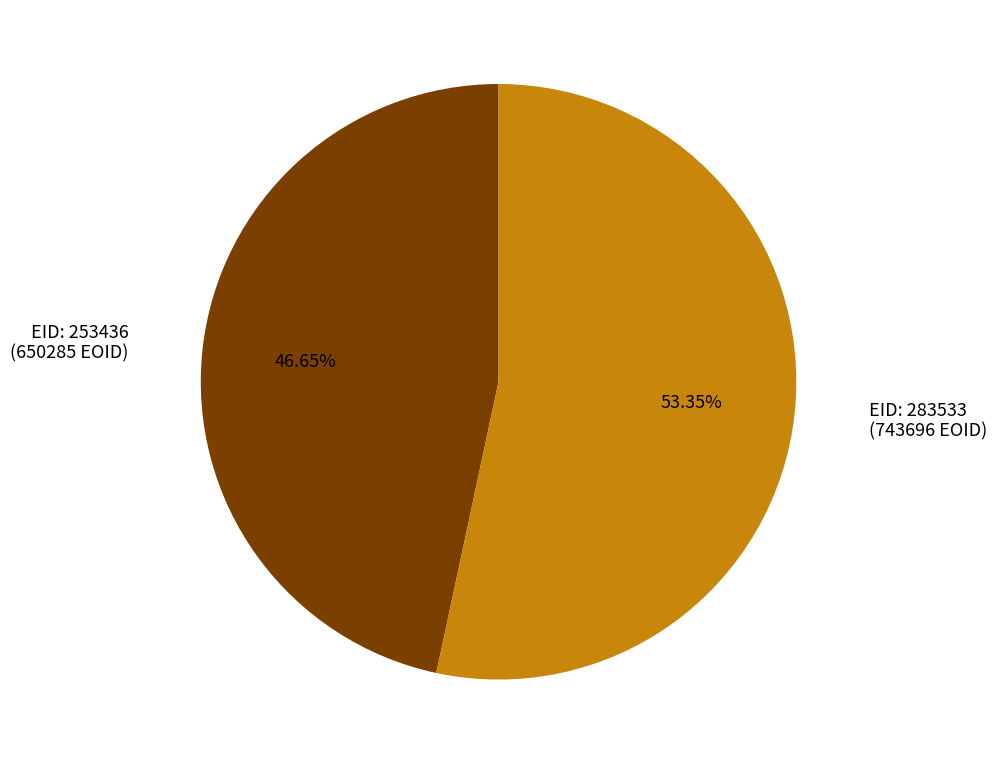

Does any single category account for the majority?

Yes